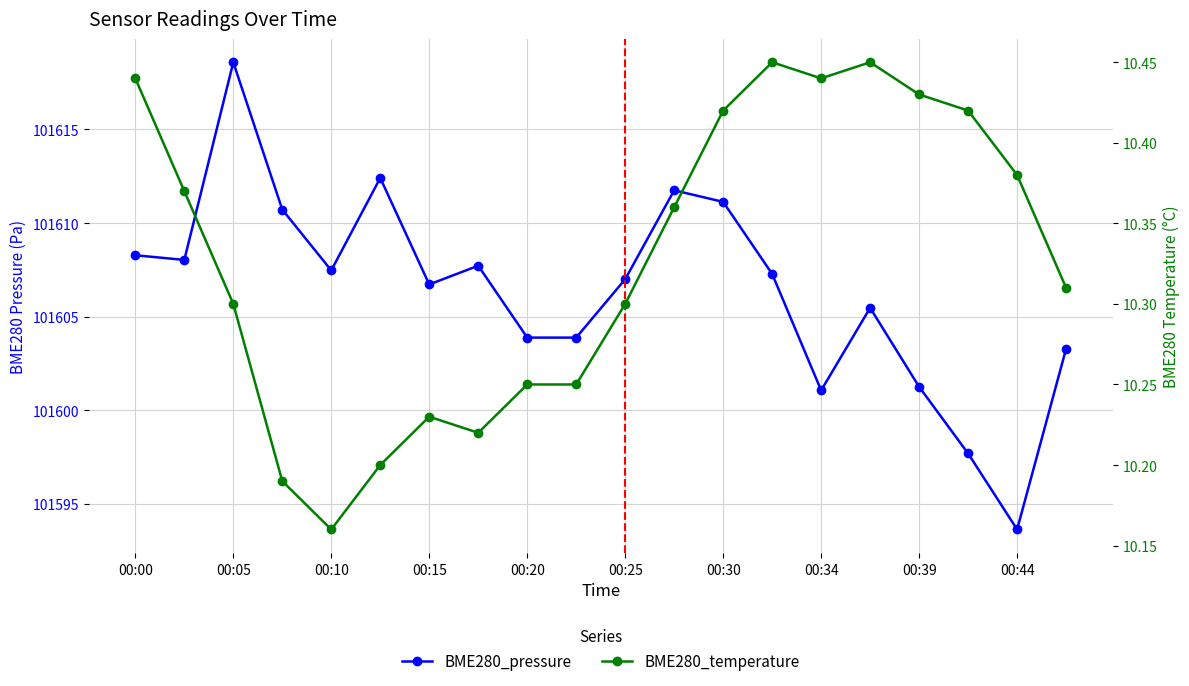

Is the value of BME280_pressure at 00:25 greater than the value of BME280_temperature at 00:10?

Yes